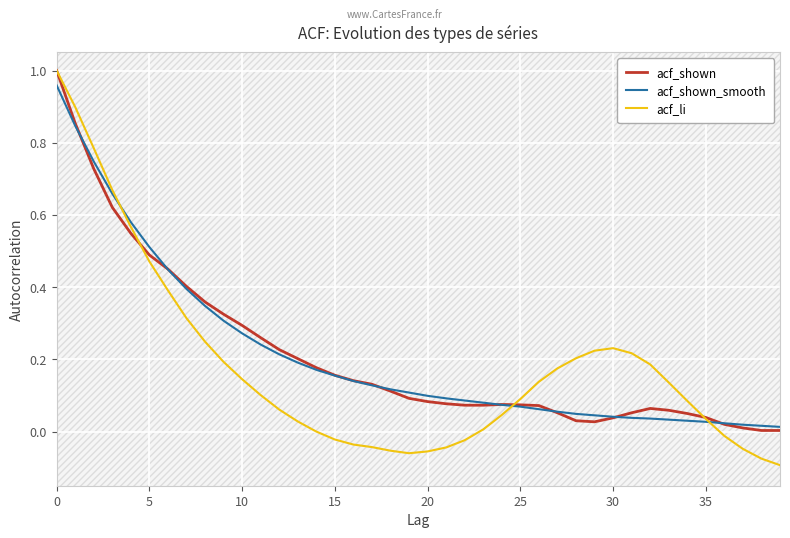

Reading left to right, list all the values displayed in this chart.

acf_shown: 1.0	0.9	0.7	0.6	0.5	0.5	0.5	0.4	0.4	0.3	0.3	0.3	0.2	0.2	0.2	0.2	0.1	0.1	0.1	0.1	0.1	0.1	0.1	0.1	0.1	0.1	0.1	0.1	0.0	0.0	0.0	0.1	0.1	0.1	0.1	0.0	0.0	0.0	0.0	0.0
acf_shown_smooth: 1.0	0.8	0.7	0.7	0.6	0.5	0.4	0.4	0.3	0.3	0.3	0.2	0.2	0.2	0.2	0.2	0.1	0.1	0.1	0.1	0.1	0.1	0.1	0.1	0.1	0.1	0.1	0.1	0.0	0.0	0.0	0.0	0.0	0.0	0.0	0.0	0.0	0.0	0.0	0.0
acf_li: 1.0	0.9	0.8	0.7	0.6	0.5	0.4	0.3	0.2	0.2	0.1	0.1	0.1	0.0	0.0	-0.0	-0.0	-0.0	-0.1	-0.1	-0.1	-0.0	-0.0	0.0	0.0	0.1	0.1	0.2	0.2	0.2	0.2	0.2	0.2	0.1	0.1	0.0	-0.0	-0.0	-0.1	-0.1